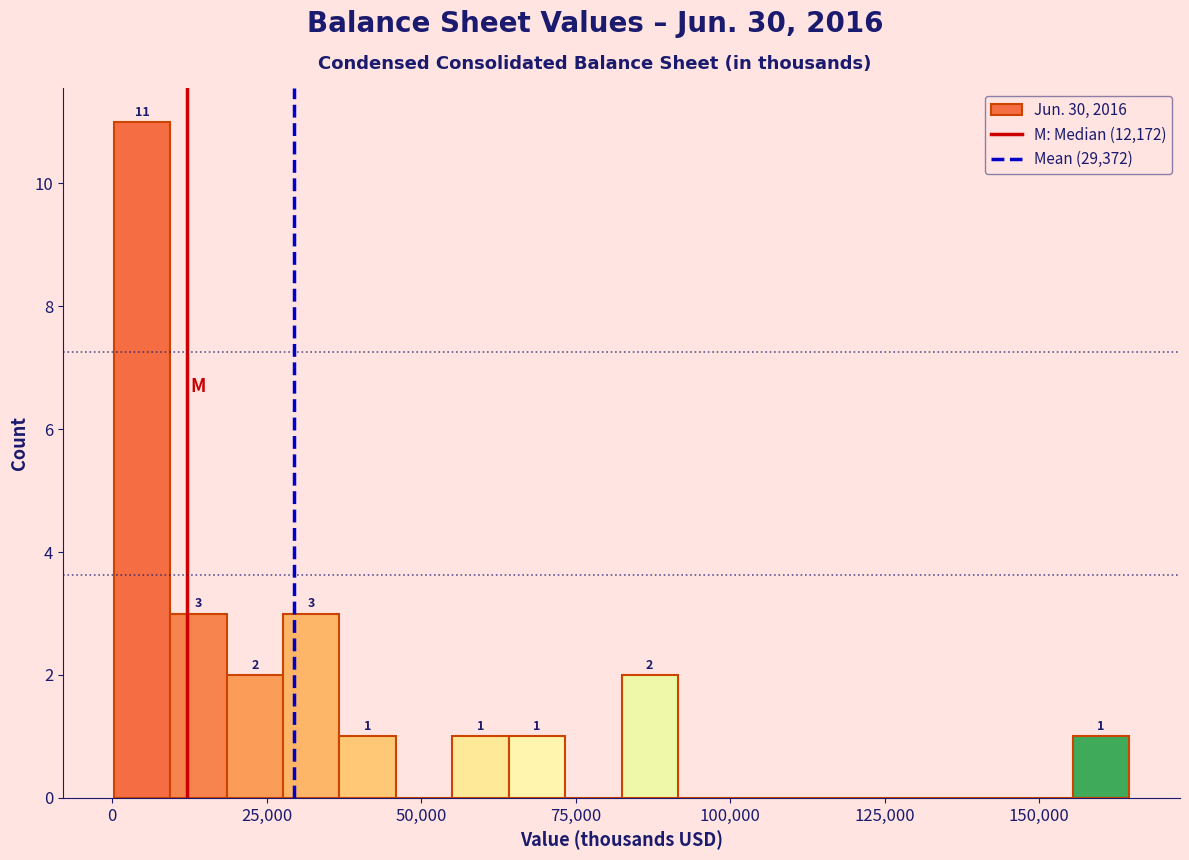

Around what value on the x-axis is the tallest bar? Give the approximate position of its centre, as read against the axis.

5000